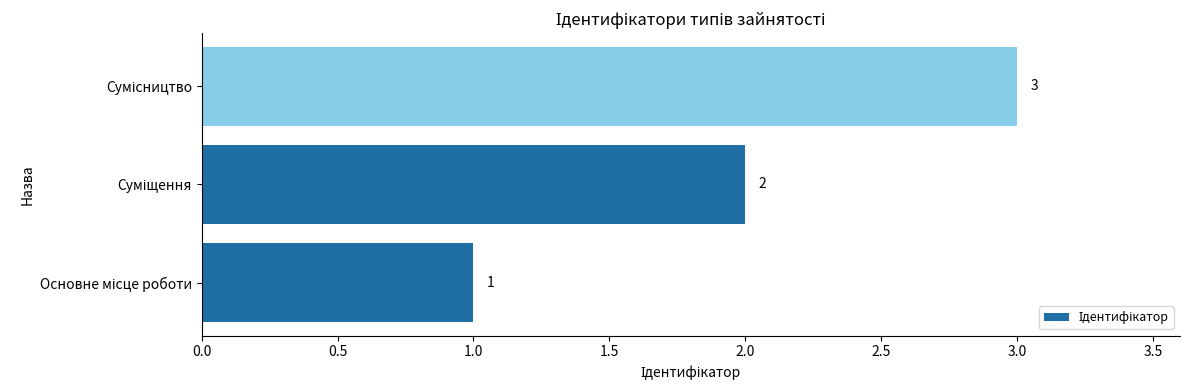

What is the sum of all values?

6